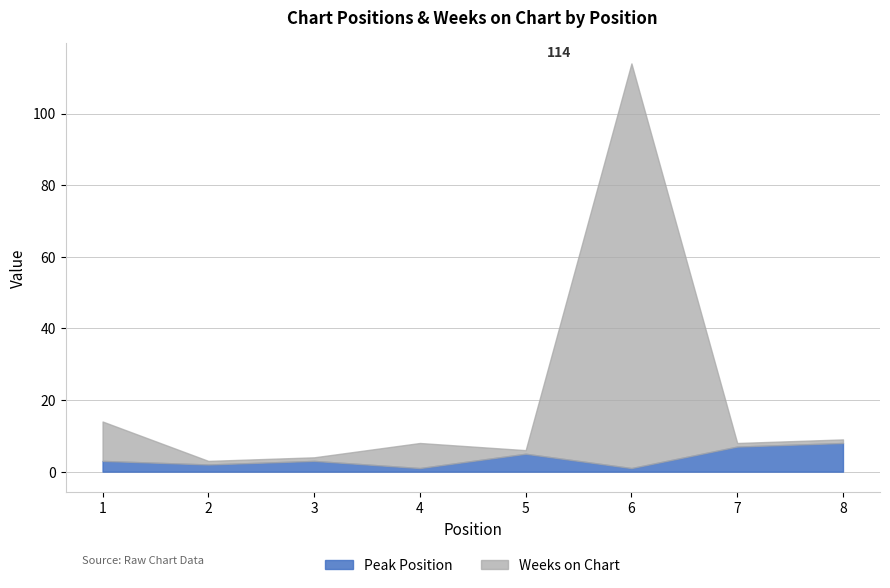

True or false: Peak Position has a value of 2 at 2.

True